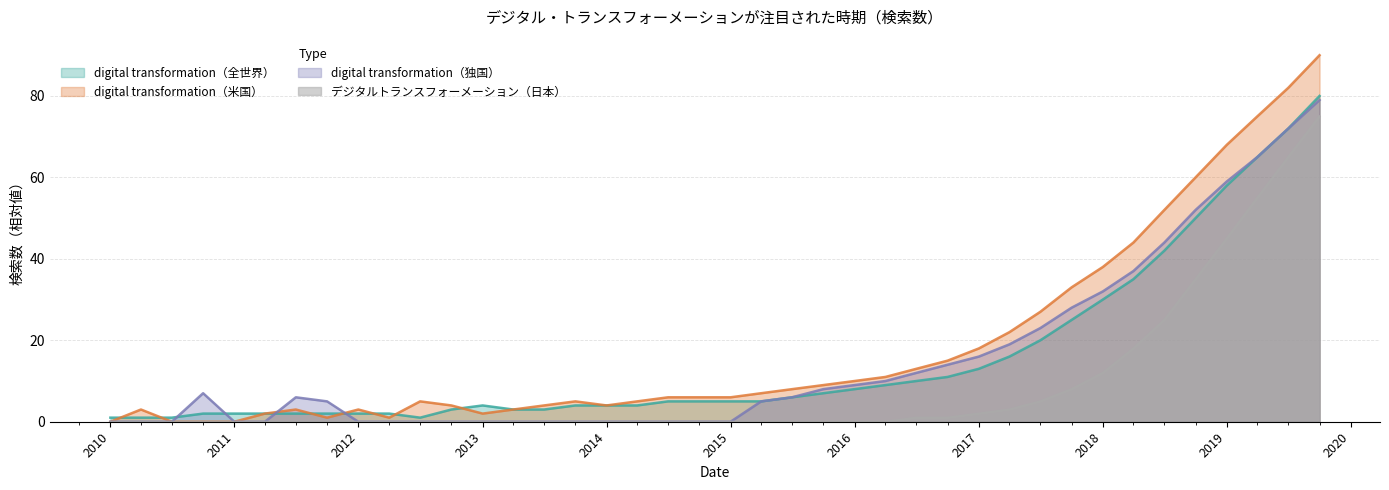

Which series has the largest total across all categories?

digital transformation（米国）